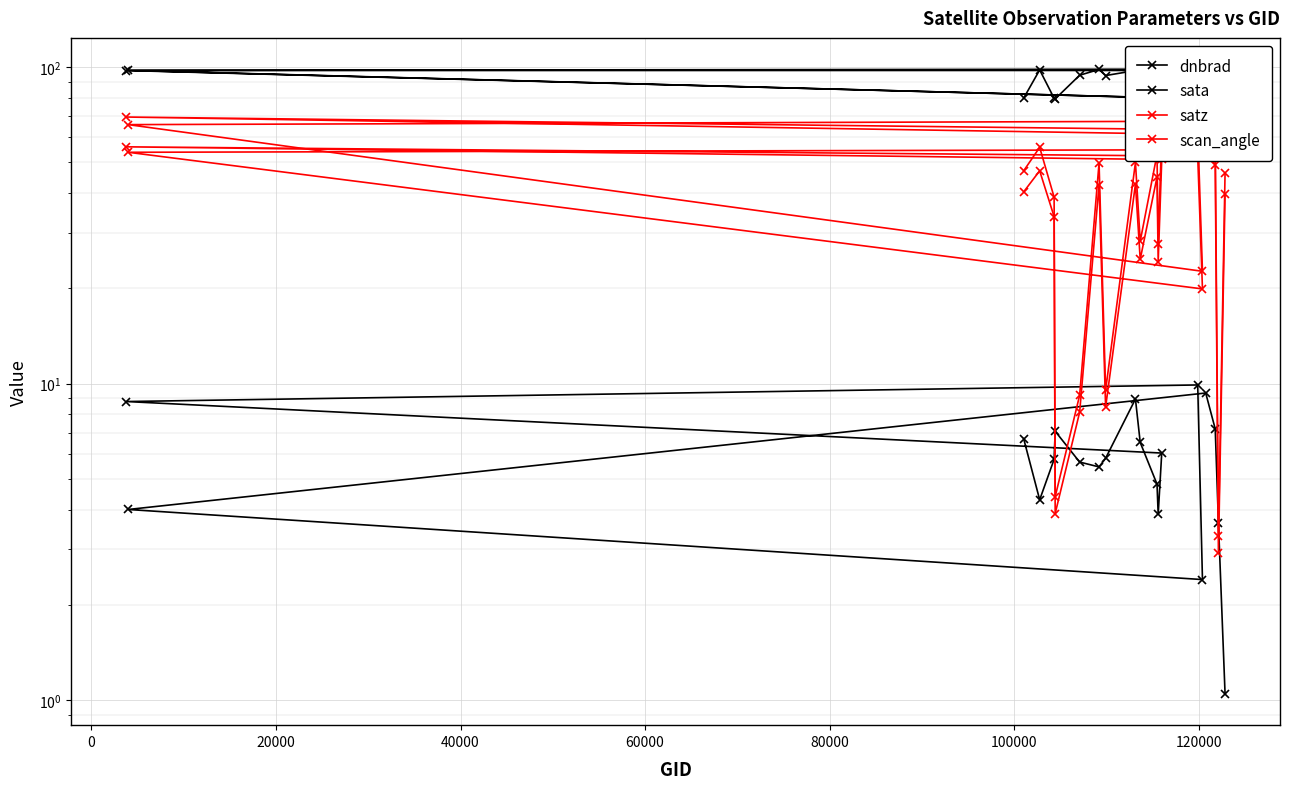

What is the value of the satz point at the 18th from the left?

58.8